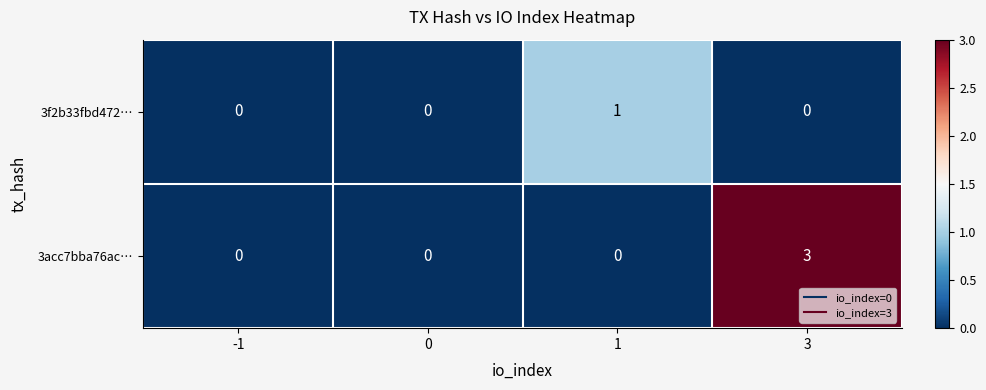

What is the difference between the maximum and minimum values in the 3acc7bba76ac… series?

3